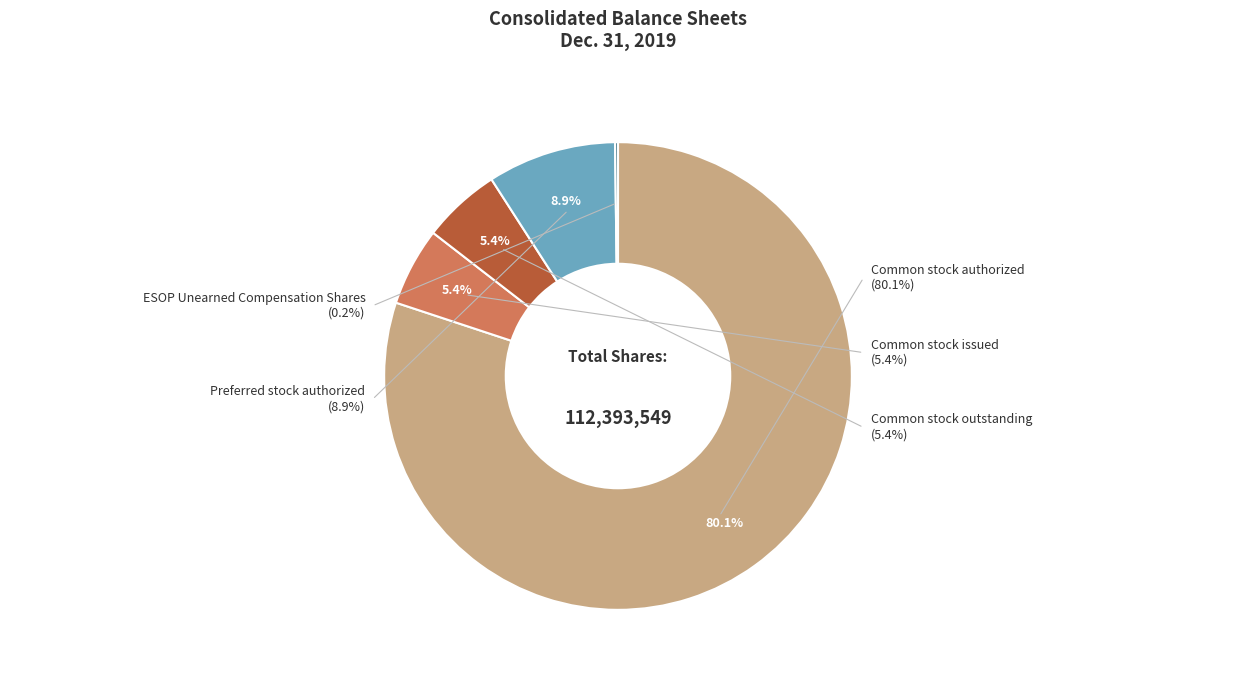

What is the majority slice?

Common stock authorized